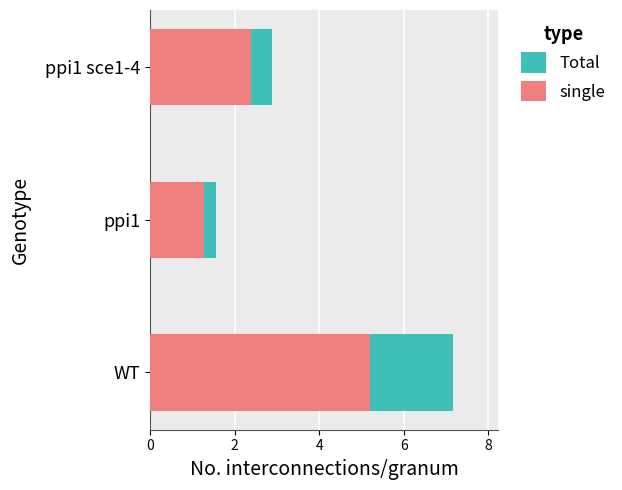

Is it true that single equals 2.4 at ppi1 sce1-4?

True